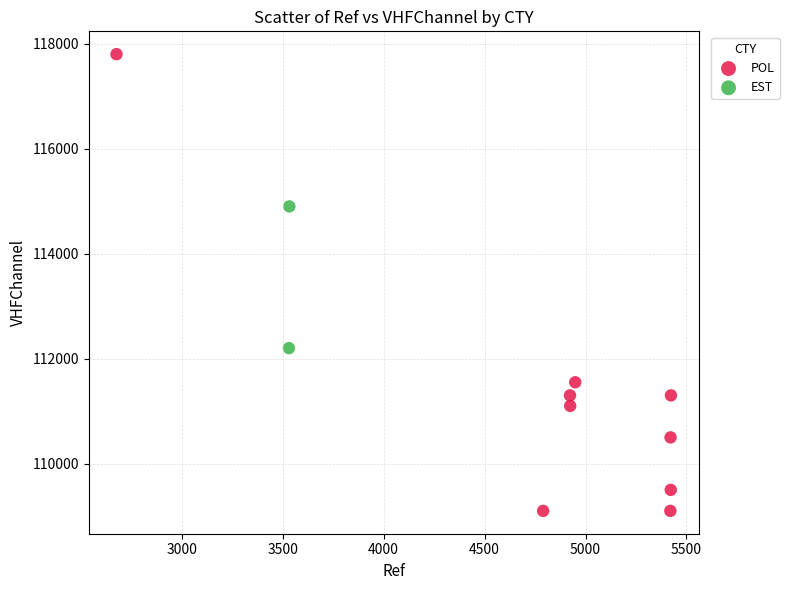

What are all the series names shown in the legend?

POL, EST